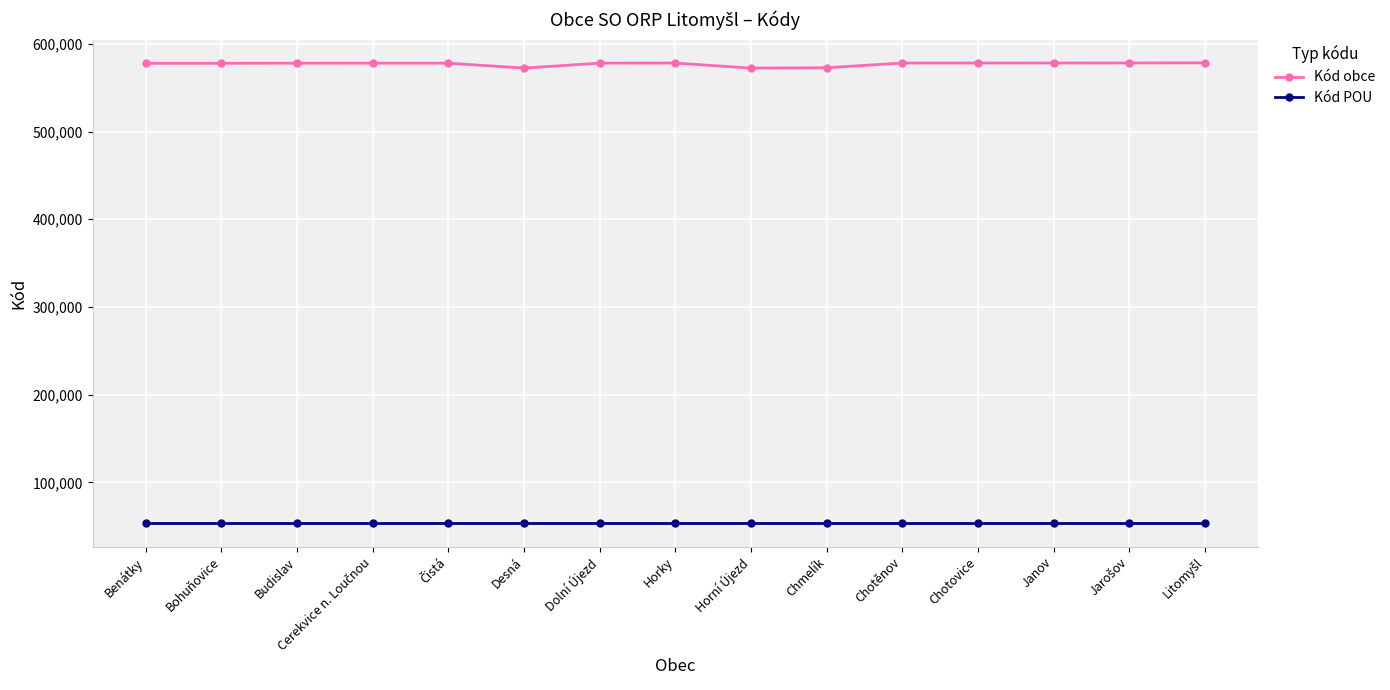

What is the difference between the maximum and minimum values in the Kód obce series?

5990